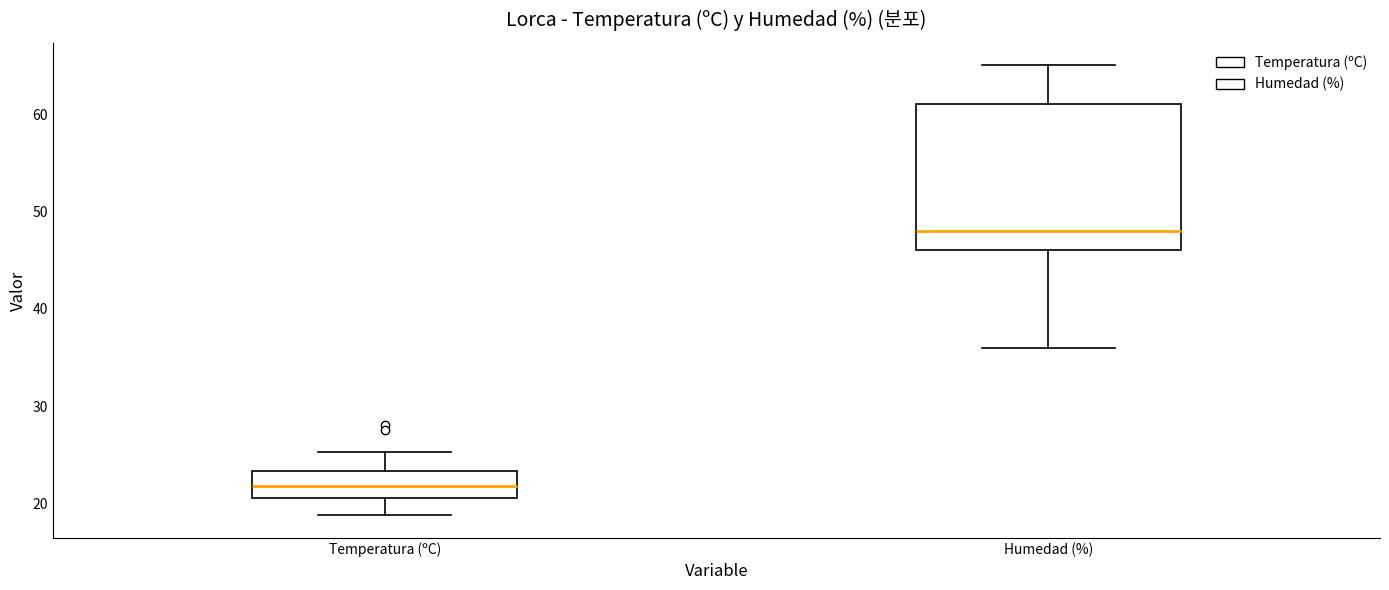

Reading left to right, read every box against the y-axis: the position of its median line, the range the box covers, and the ends of its whiskers. The values are not printed on the chart, so give them approximately, as read against the axis.

Temperatura (ºC): median 22, box 21 to 23, whiskers 19 to 25
Humedad (%): median 48, box 46 to 61, whiskers 36 to 65